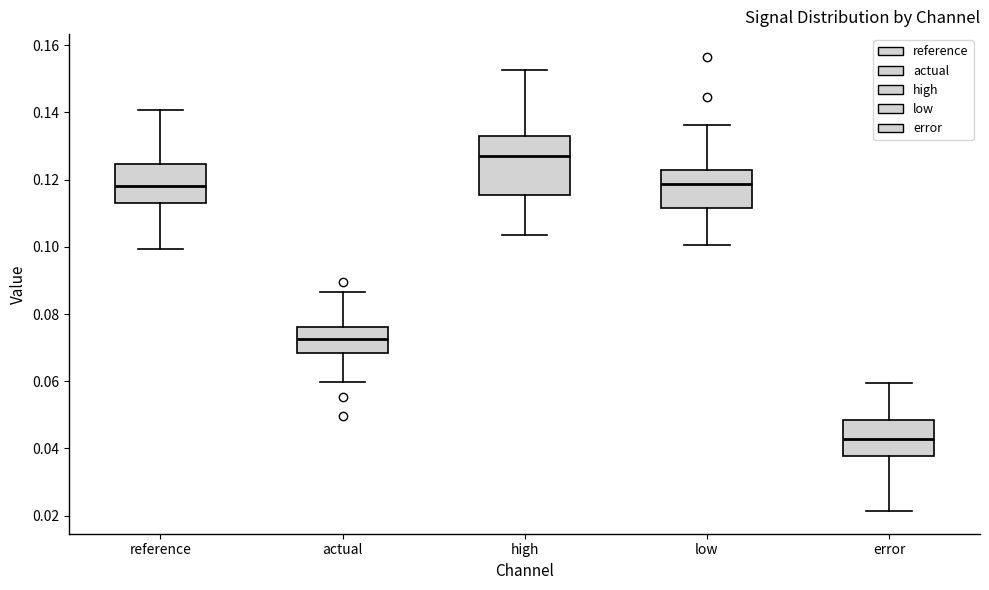

Reading left to right, read every box against the y-axis: the position of its median line, the range the box covers, and the ends of its whiskers. The values are not printed on the chart, so give them approximately, as read against the axis.

reference: median 0.118, box 0.114 to 0.124, whiskers 0.100 to 0.140
actual: median 0.072, box 0.068 to 0.076, whiskers 0.060 to 0.086
high: median 0.128, box 0.116 to 0.132, whiskers 0.104 to 0.152
low: median 0.118, box 0.112 to 0.124, whiskers 0.100 to 0.136
error: median 0.042, box 0.038 to 0.048, whiskers 0.022 to 0.060